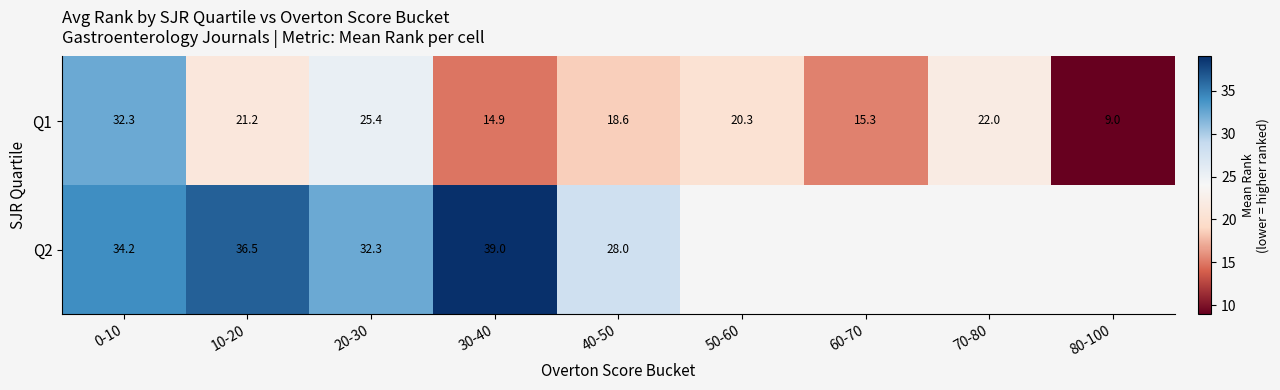

Is the value of Q1 at 30-40 greater than the value of Q2 at 0-10?

No